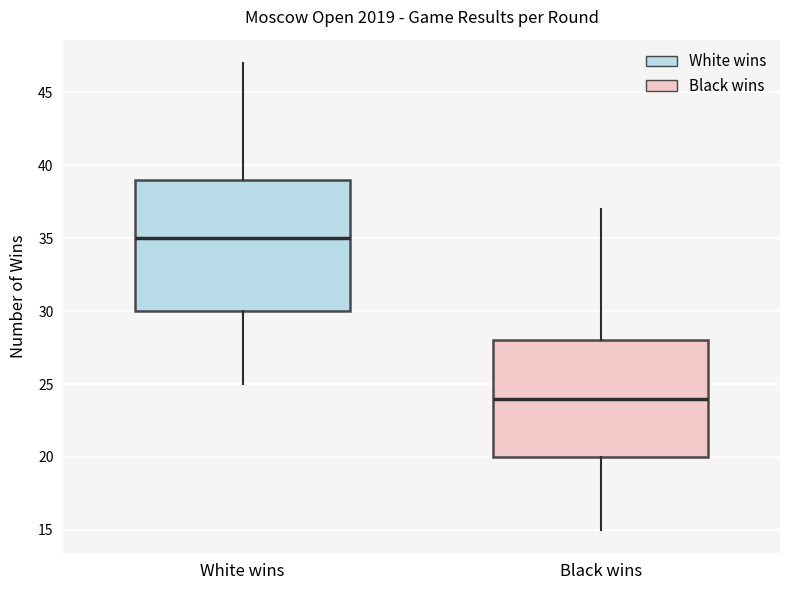

Reading left to right, transcribe this box plot: for each box, give where its median line is, the range the box spans, and where its two whiskers end, as read against the y-axis. The values are not printed on the chart, so give them approximately, as read against the axis.

White wins: median 35, box 30 to 39, whiskers 25 to 47
Black wins: median 24, box 20 to 28, whiskers 15 to 37